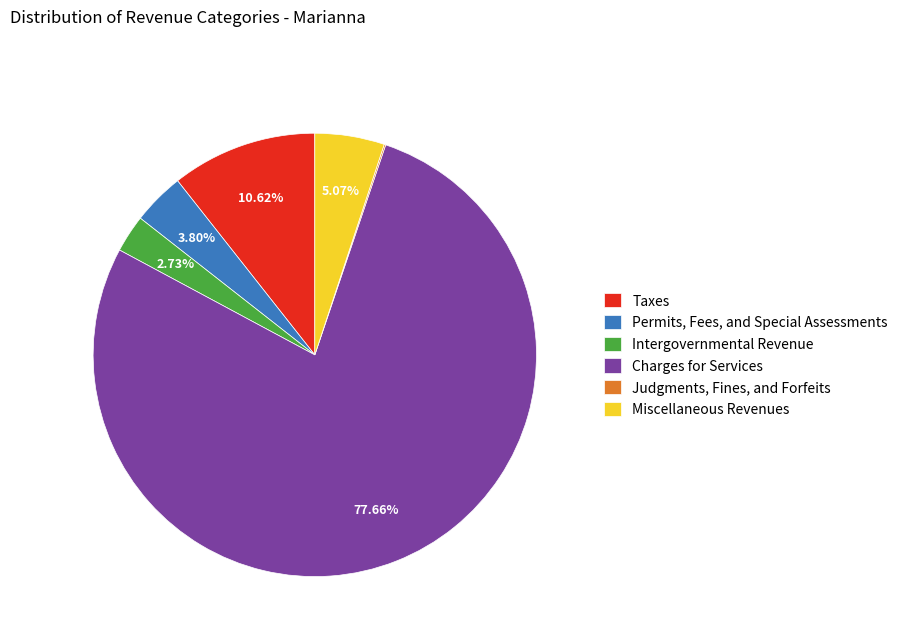

Do Permits, Fees, and Special Assessments and Intergovernmental Revenue together represent more than half of the pie?

No